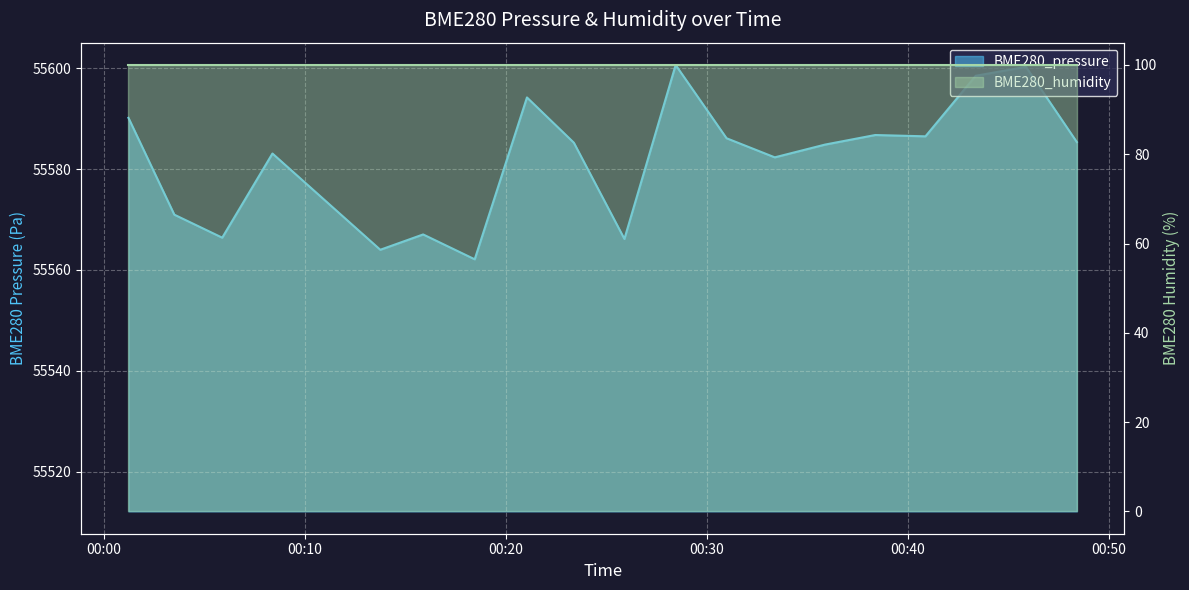

List the labels in order of value, largest first.

2023/11/14 00:28:27, 2023/11/14 00:45:53, 2023/11/14 00:43:23, 2023/11/14 00:21:03, 2023/11/14 00:01:13, 2023/11/14 00:38:23, 2023/11/14 00:40:53, 2023/11/14 00:30:59, 2023/11/14 00:48:25, 2023/11/14 00:23:23, 2023/11/14 00:35:53, 2023/11/14 00:08:23, 2023/11/14 00:33:23, 2023/11/14 00:03:30, 2023/11/14 00:15:53, 2023/11/14 00:05:53, 2023/11/14 00:25:54, 2023/11/14 00:13:45, 2023/11/14 00:18:27